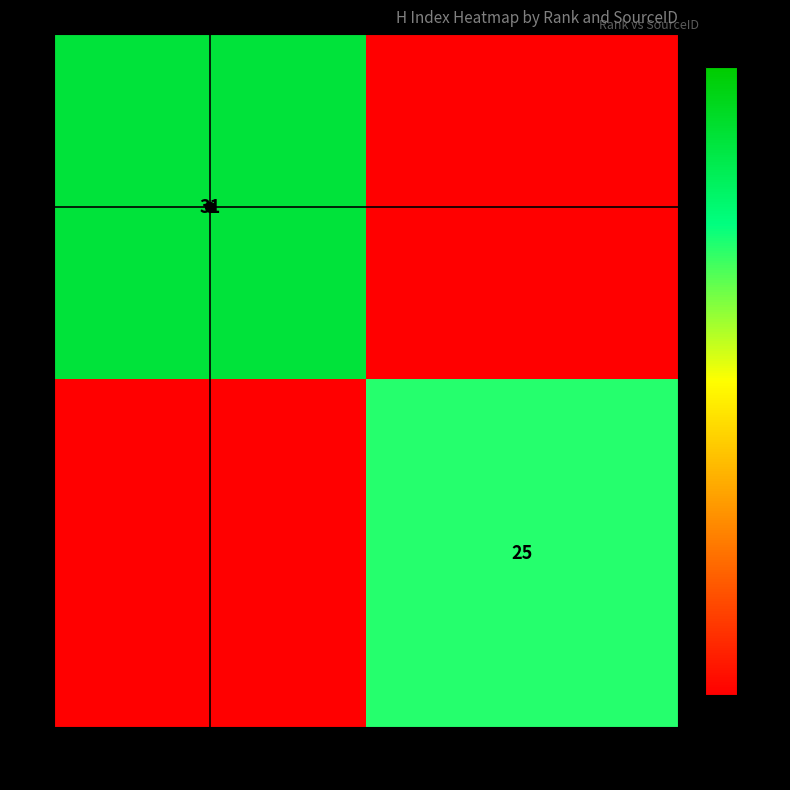

Is the value of 2 at 71244 greater than the value of 1 at 24162?

No